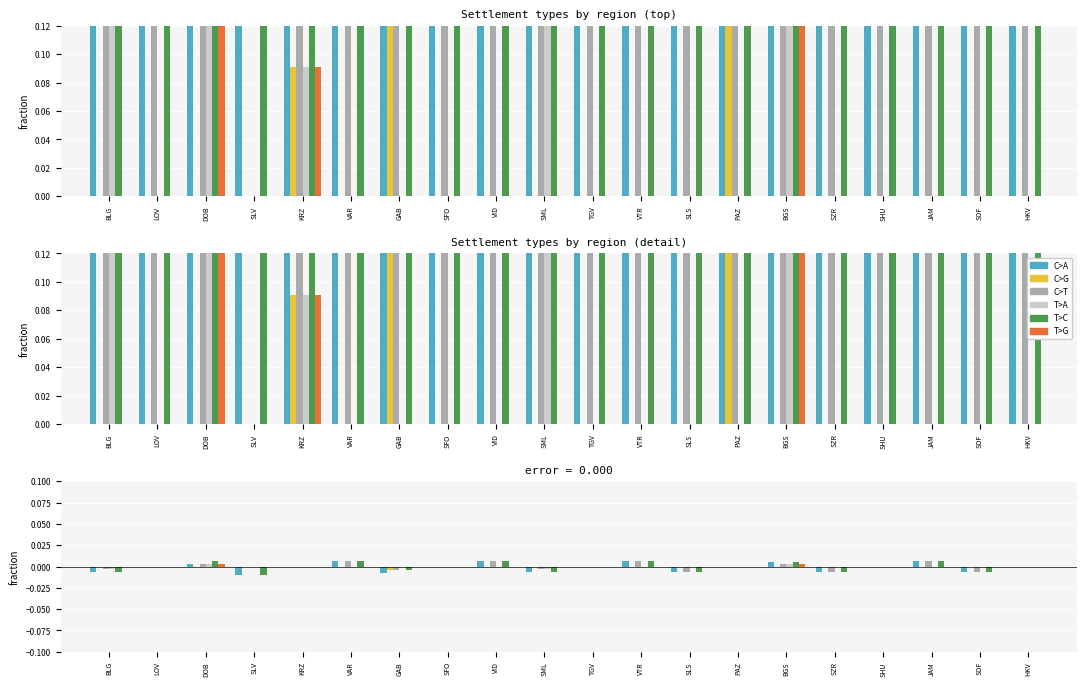

How many distinct data groups are displayed?

6